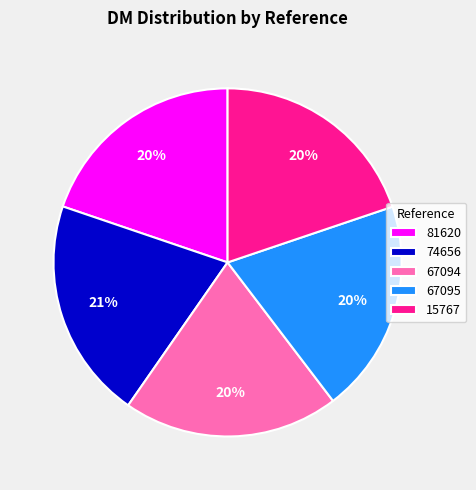

Which category has the biggest portion of the pie?

74656